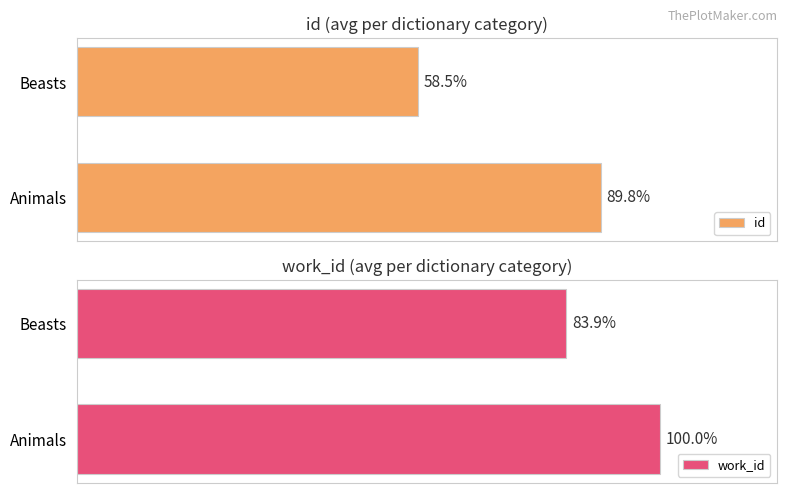

Where is id nearest to the value 74?

Beasts